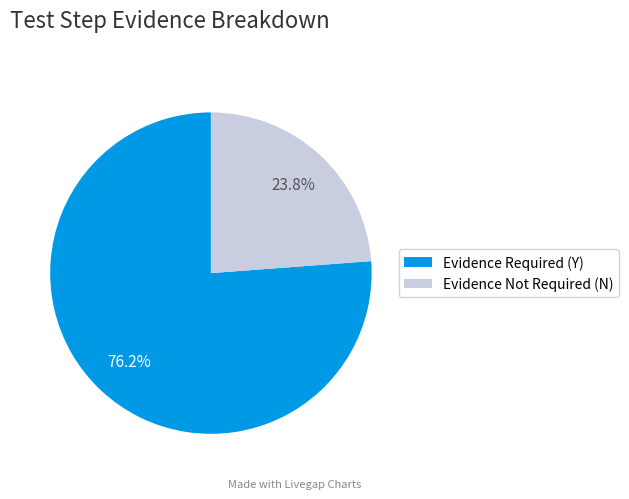

Which category has the smallest portion of the pie?

Evidence Not Required (N)